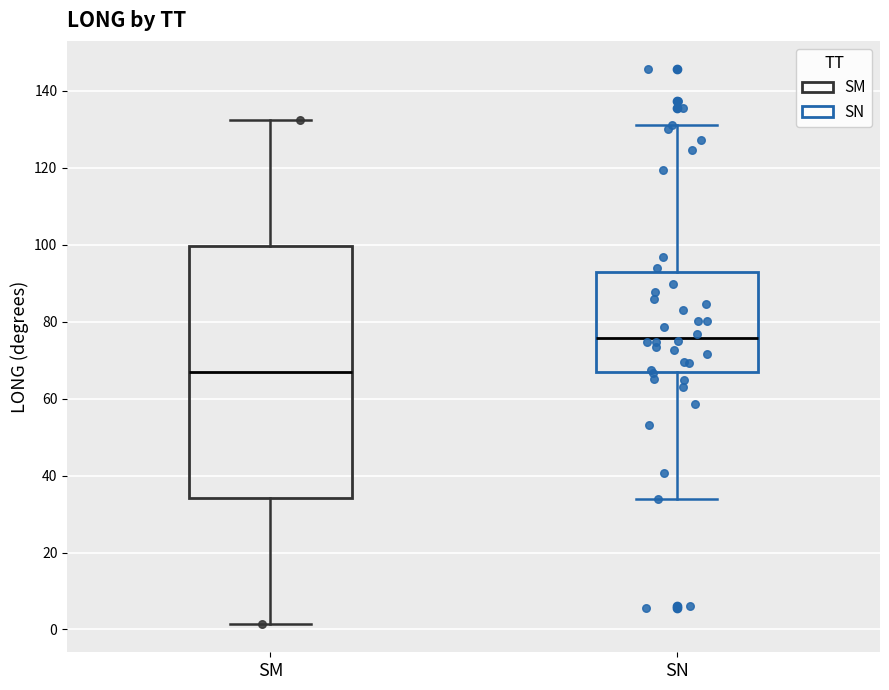

Reading left to right, read every box against the y-axis: the position of its median line, the range the box covers, and the ends of its whiskers. The values are not printed on the chart, so give them approximately, as read against the axis.

SM: median 66, box 34 to 100, whiskers 2 to 132
SN: median 76, box 66 to 92, whiskers 34 to 132